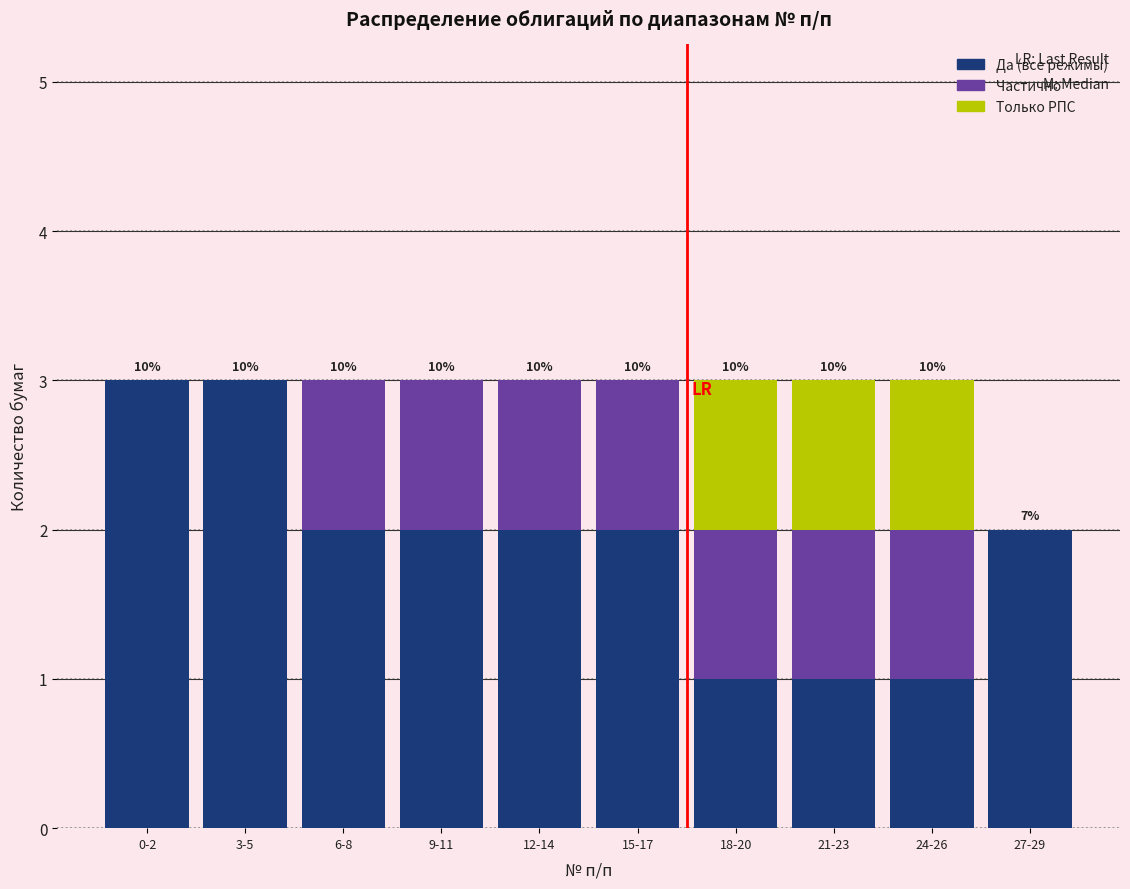

Reading left to right, what are the values for Да (все режимы)?

0-2=3	3-5=3	6-8=2	9-11=2	12-14=2	15-17=2	18-20=1	21-23=1	24-26=1	27-29=2